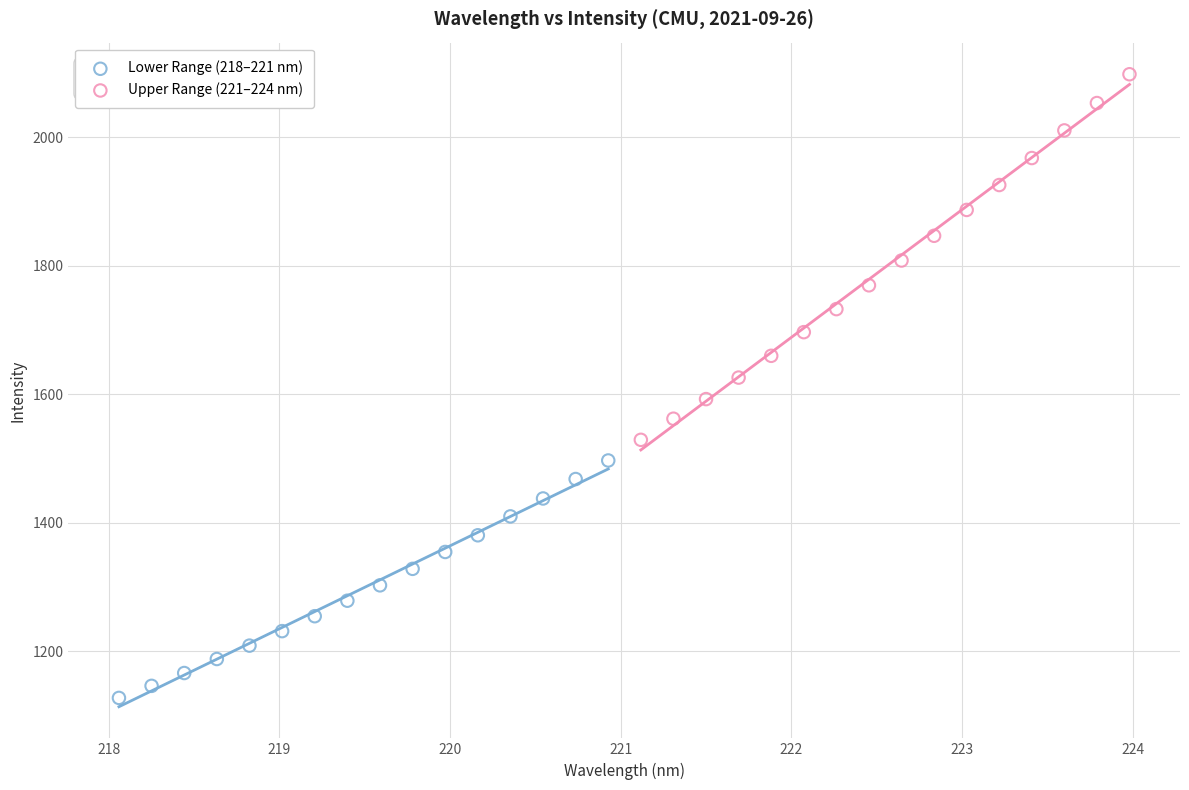

Which series has the widest spread of Y values?

Upper Range (221–224 nm)